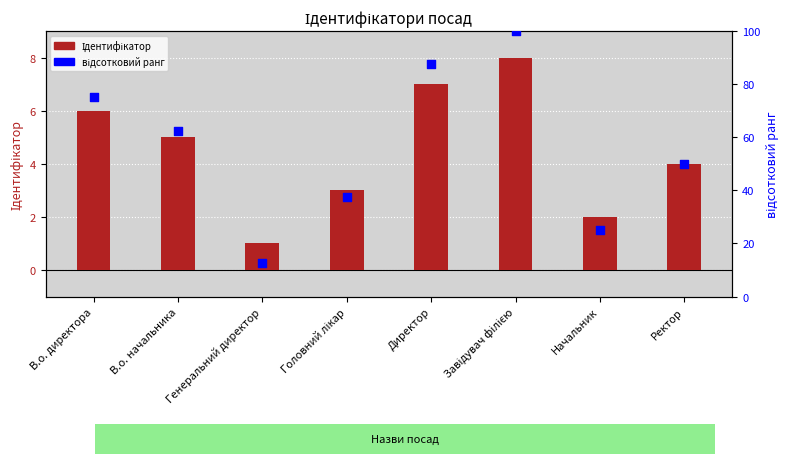

Which series contains the lowest Y value?

Ідентифікатор